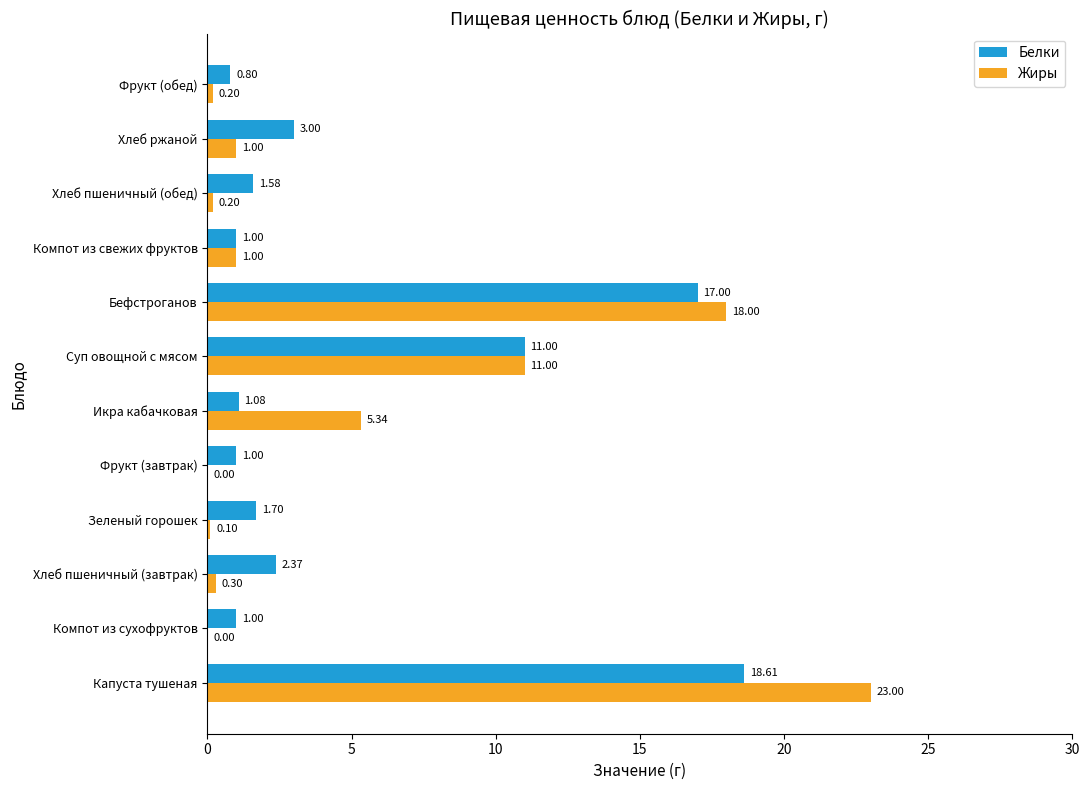

Is the value of Жиры at Капуста тушеная greater than the value of Белки at Икра кабачковая?

Yes